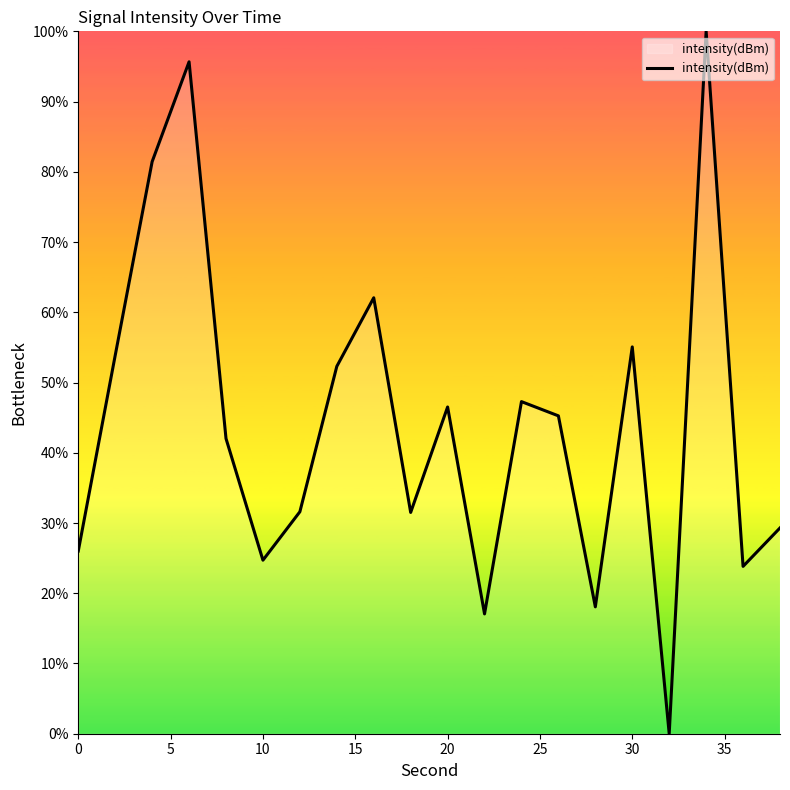

What is the greatest value displayed?

100.0